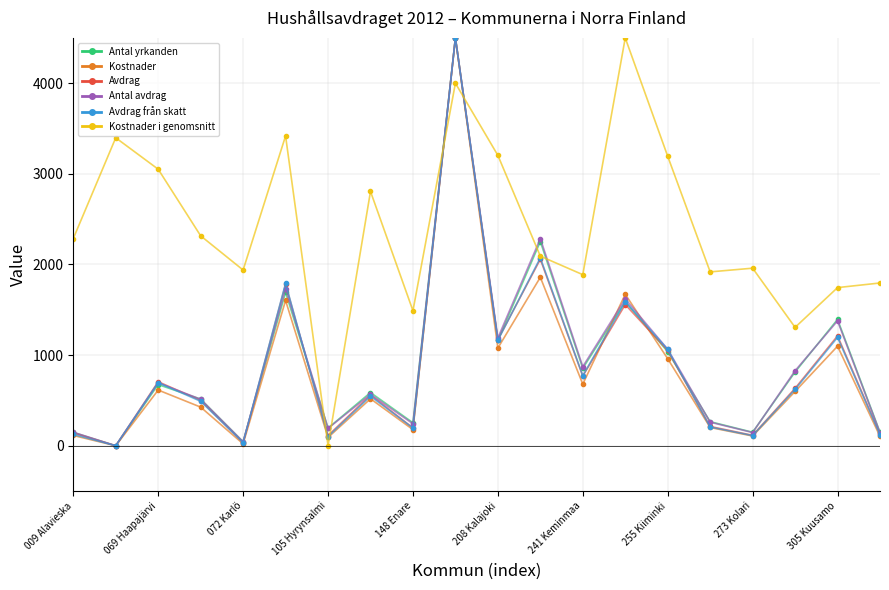

What is the value of the Antal avdrag point at the 14th from the left?

1620.1